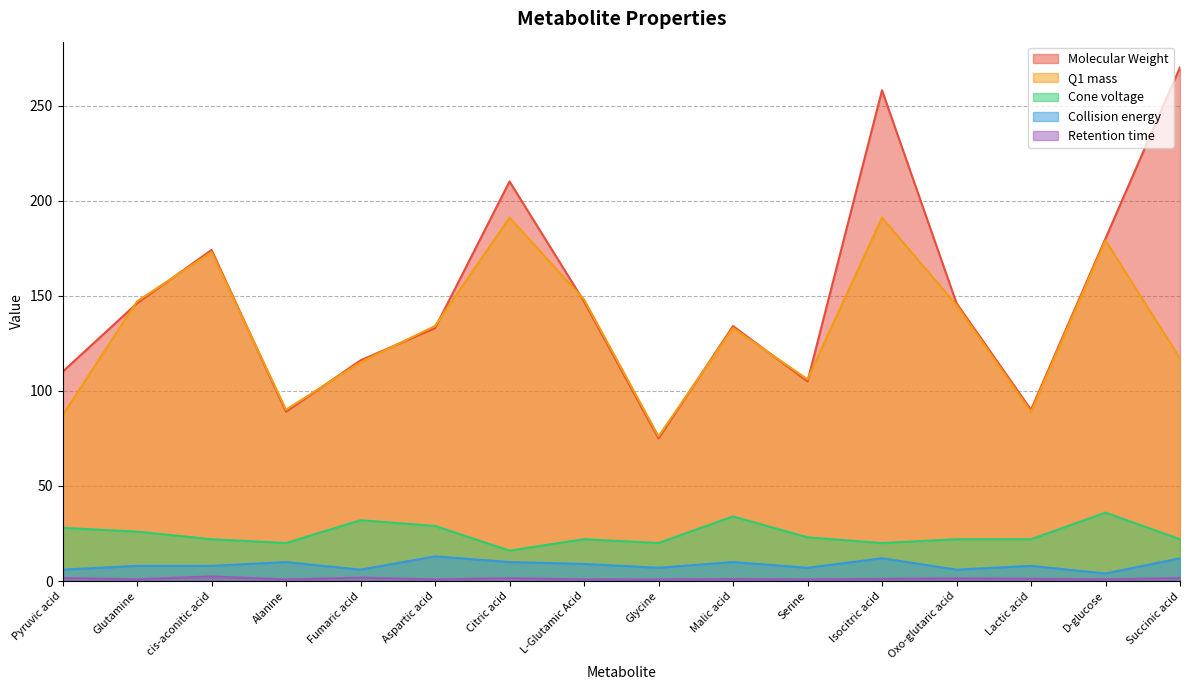

How many interior local valleys does the Cone voltage series have?

4